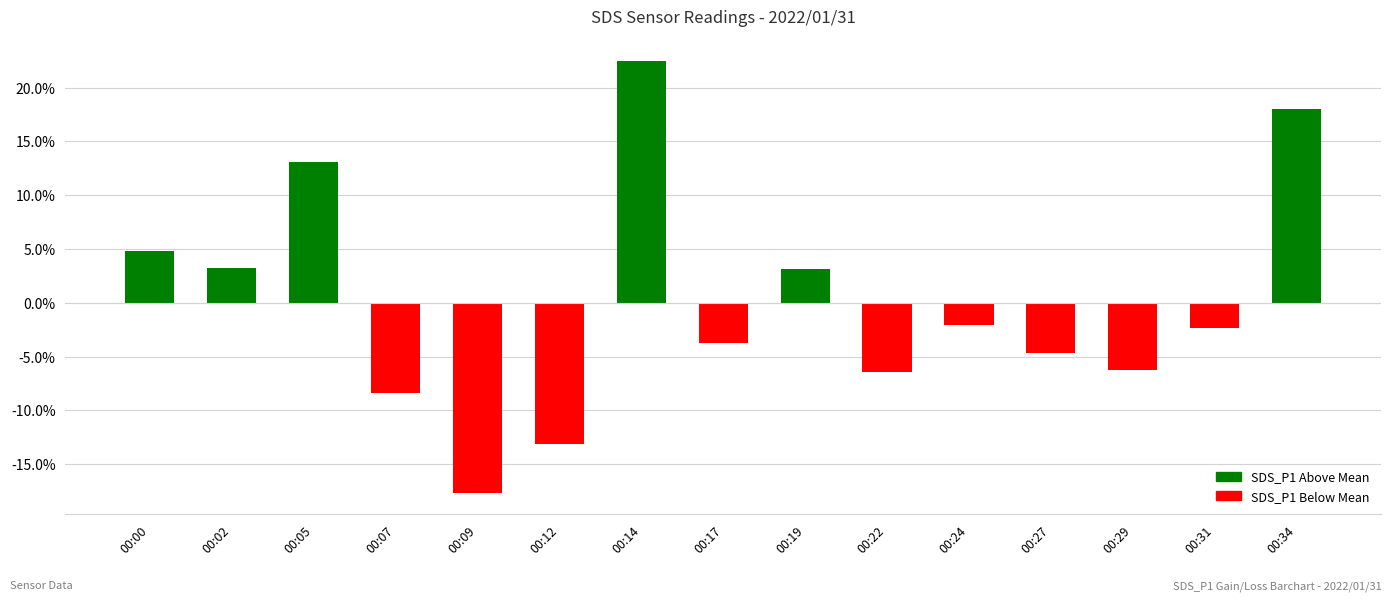

Read the value at 00:09.

-17.7